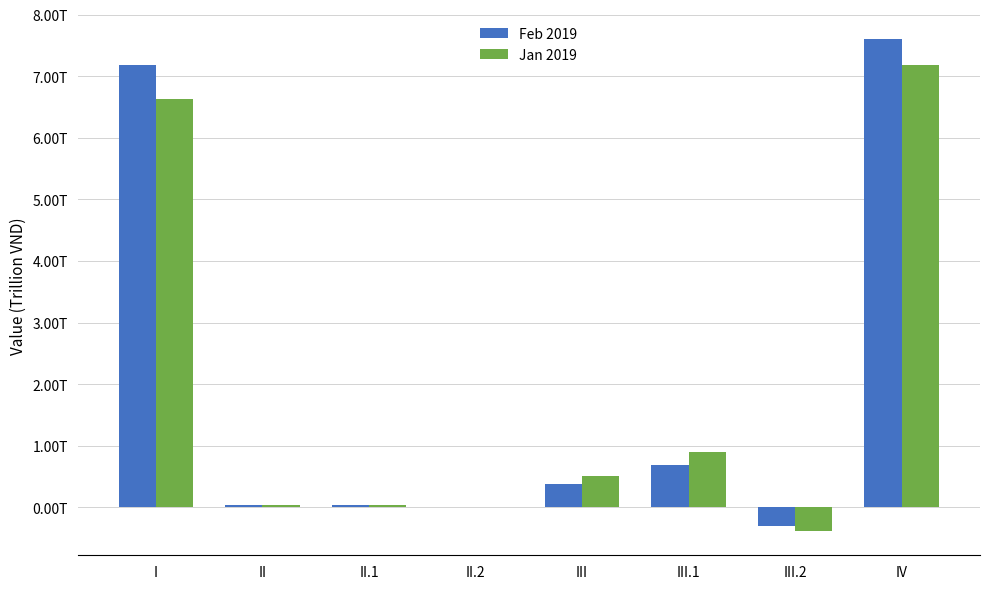

Which series has the largest range (max minus min)?

Feb 2019